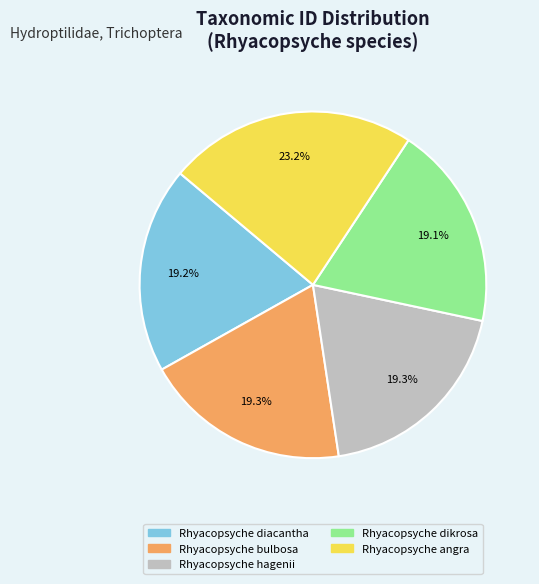

Is Rhyacopsyche angra the majority of the pie?

No